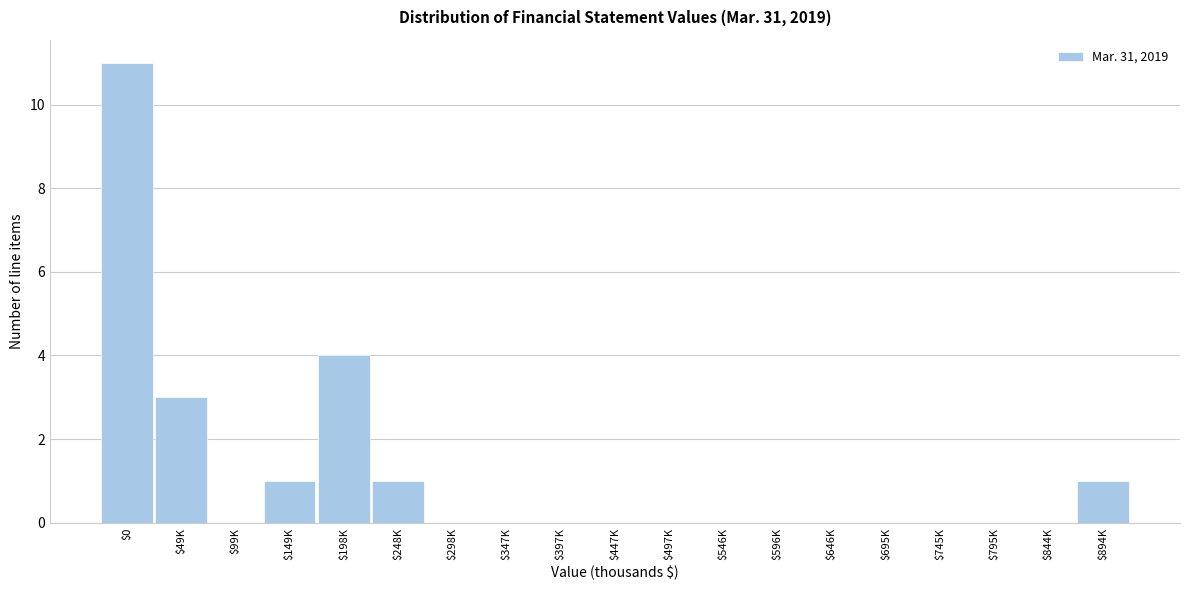

True or false: the data shows -6 at $546K.

False